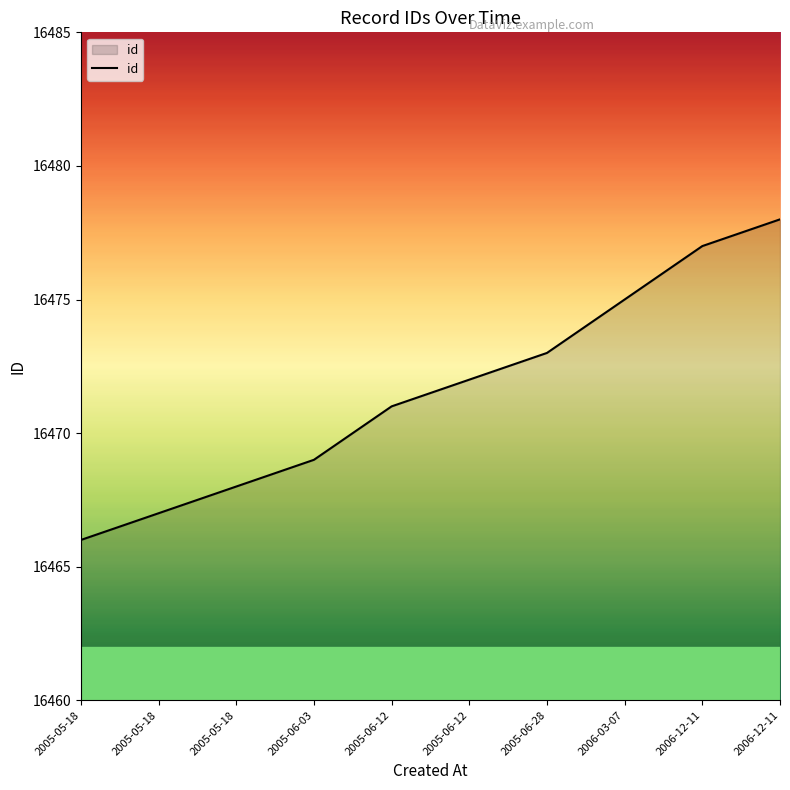

How many lines are shown in the chart?

1